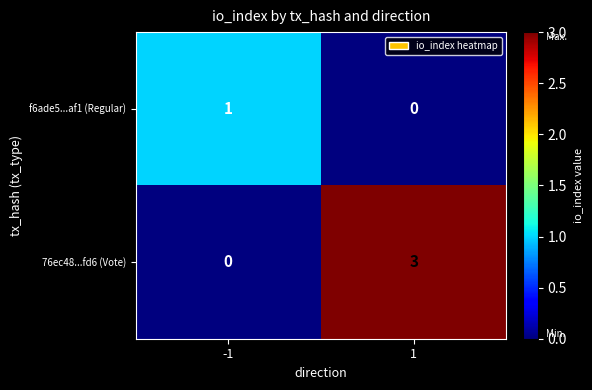

Count the number of data series in this chart.

2